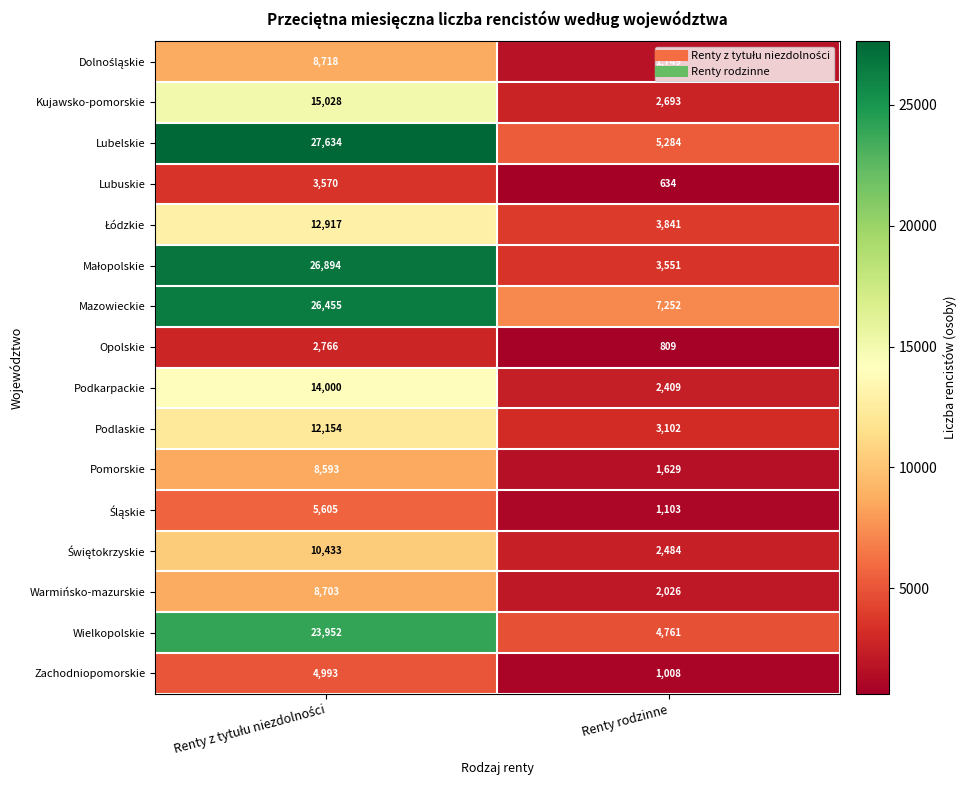

What is the difference between the highest and lowest values at Renty rodzinne?

6618